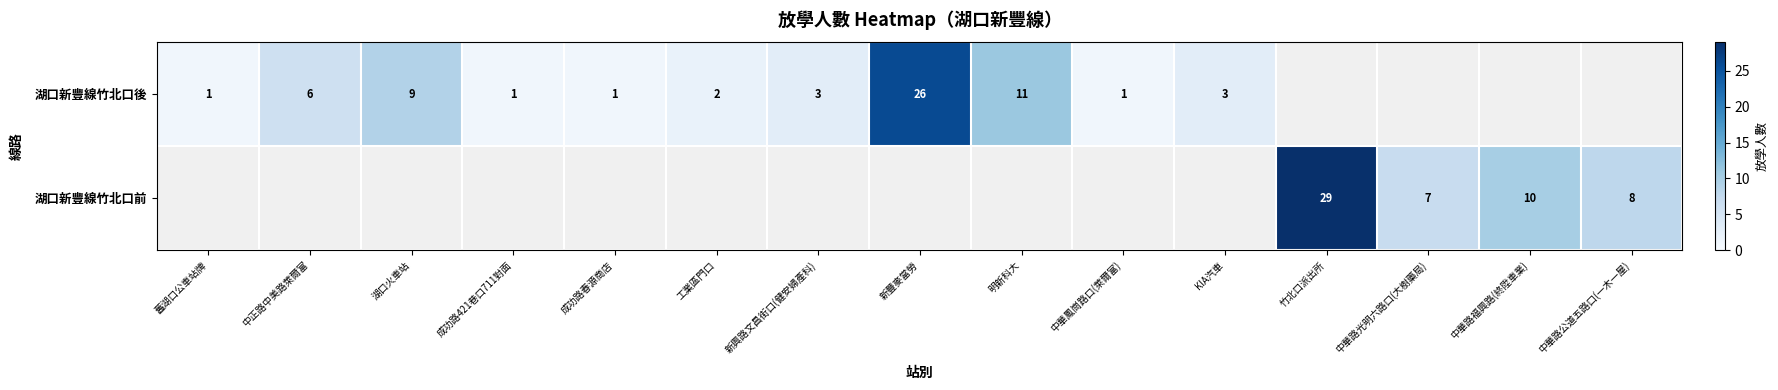

The 湖口新豐線竹北口前 series shows 18 at 竹北口派出所. True or false?

False